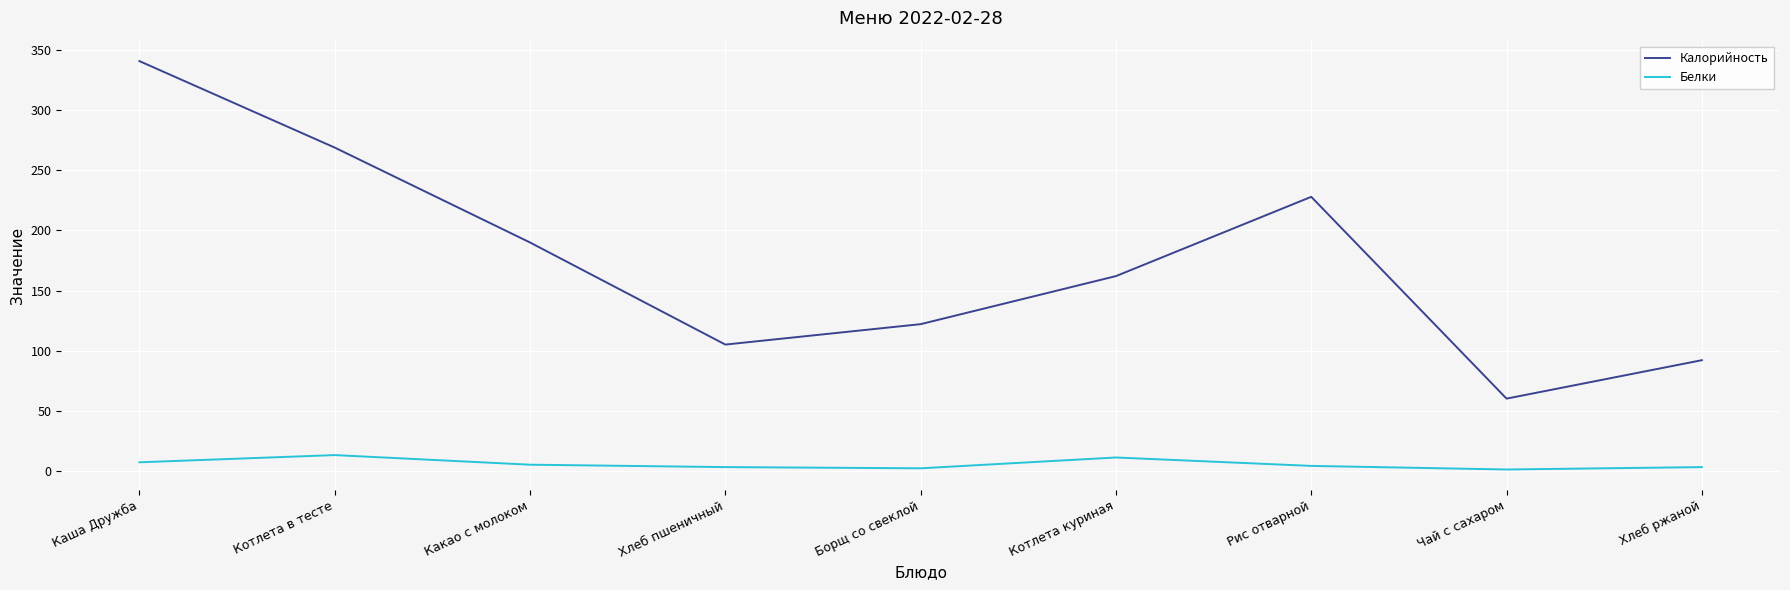

Where does the Калорийность series first go above 162?

Каша Дружба